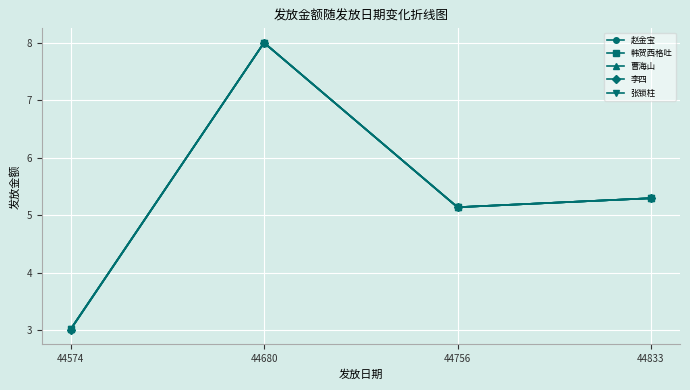

What is the sum of the 曹海山 values at 44756 and 44680?

13.1